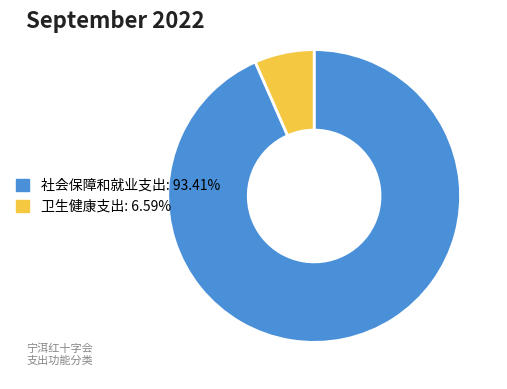

Rank the categories by value from highest to lowest.

社会保障和就业支出, 卫生健康支出